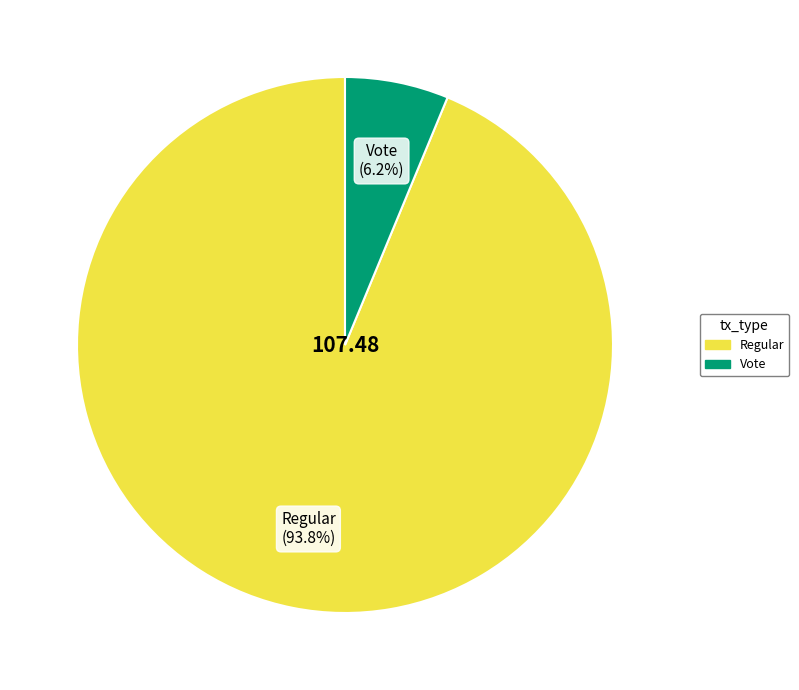

Between Regular and Vote, which is larger?

Regular